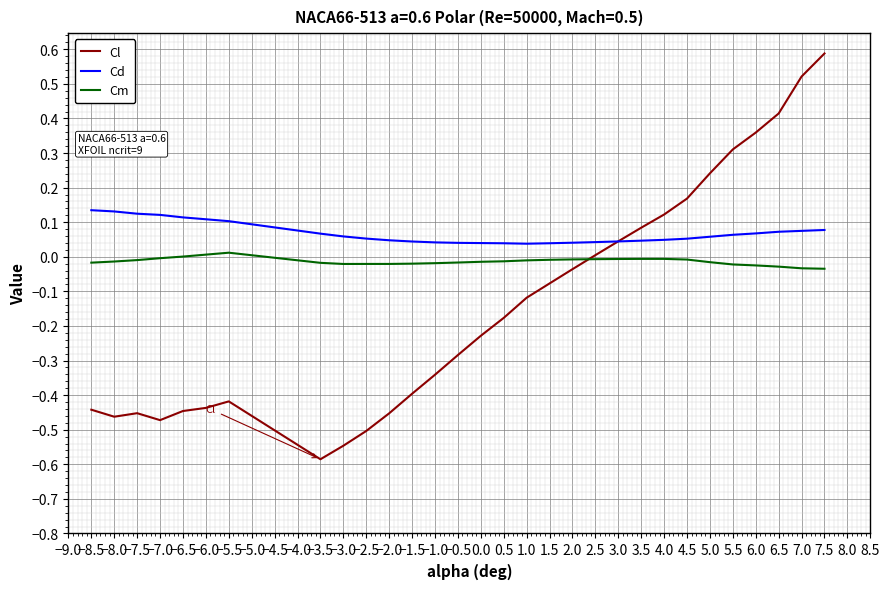

Rank the series by their average value, from highest to lowest.

Cd, Cm, Cl